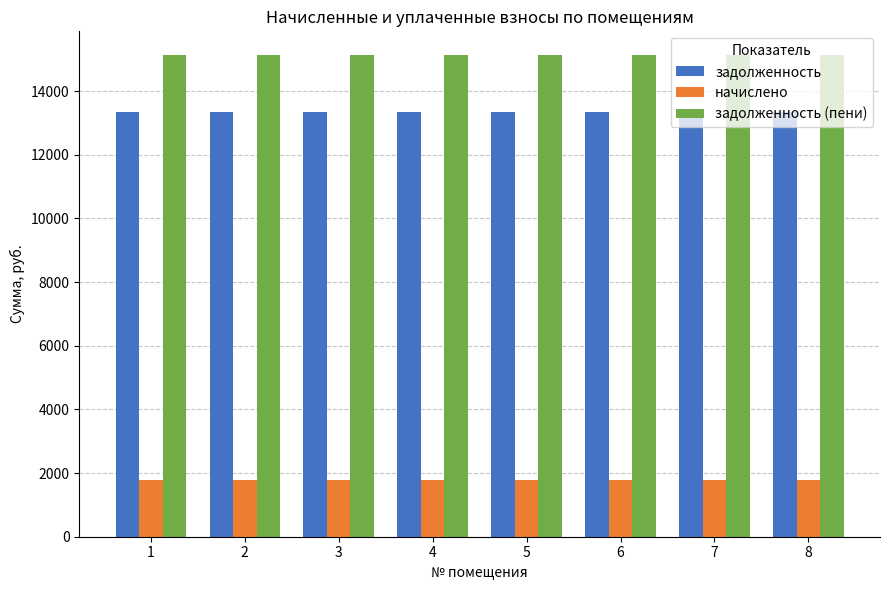

What is the value of the задолженность bar at the 8th from the left?

13353.6